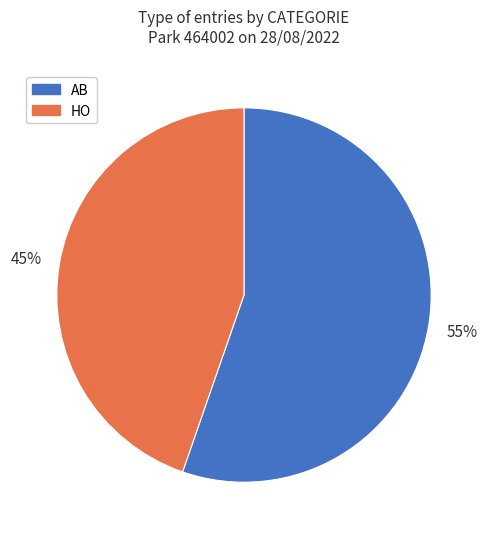

True or false: AB accounts for 55% of the total.

True